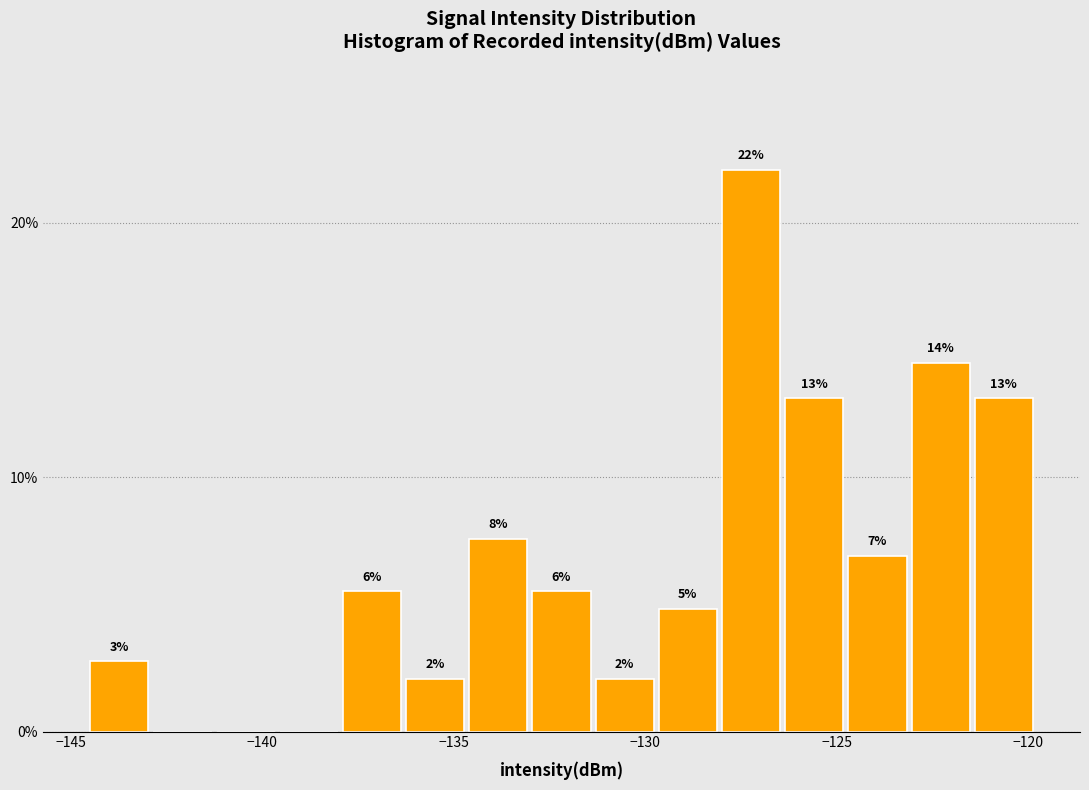

Read against the x-axis, roughly where is the centre of the tallest bar?

-127.0